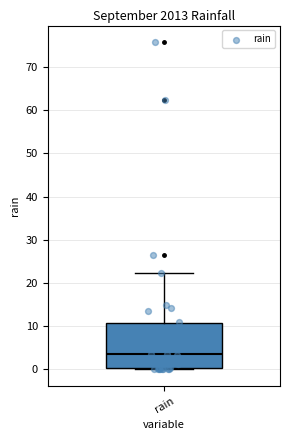

Transcribe this box plot: give where the median line is, the range the box spans, and where the two whiskers end, as read against the y-axis. The values are not printed on the chart, so give them approximately, as read against the axis.

median 4, box 0 to 11, whiskers 0 to 22